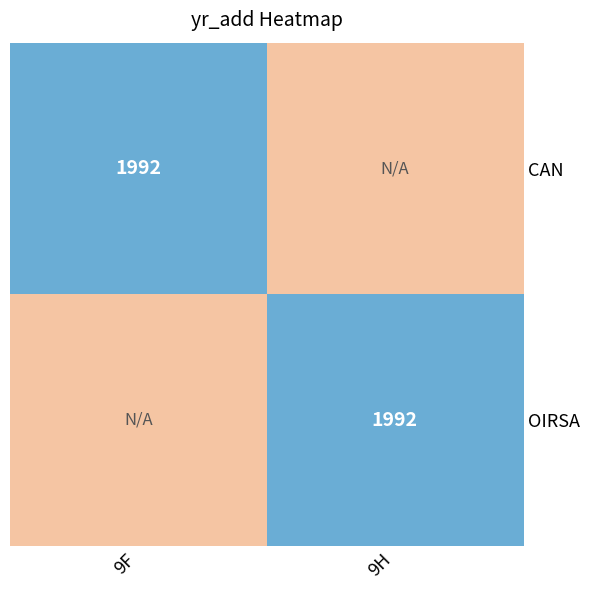

The CAN series shows 1992 at 9F. True or false?

True